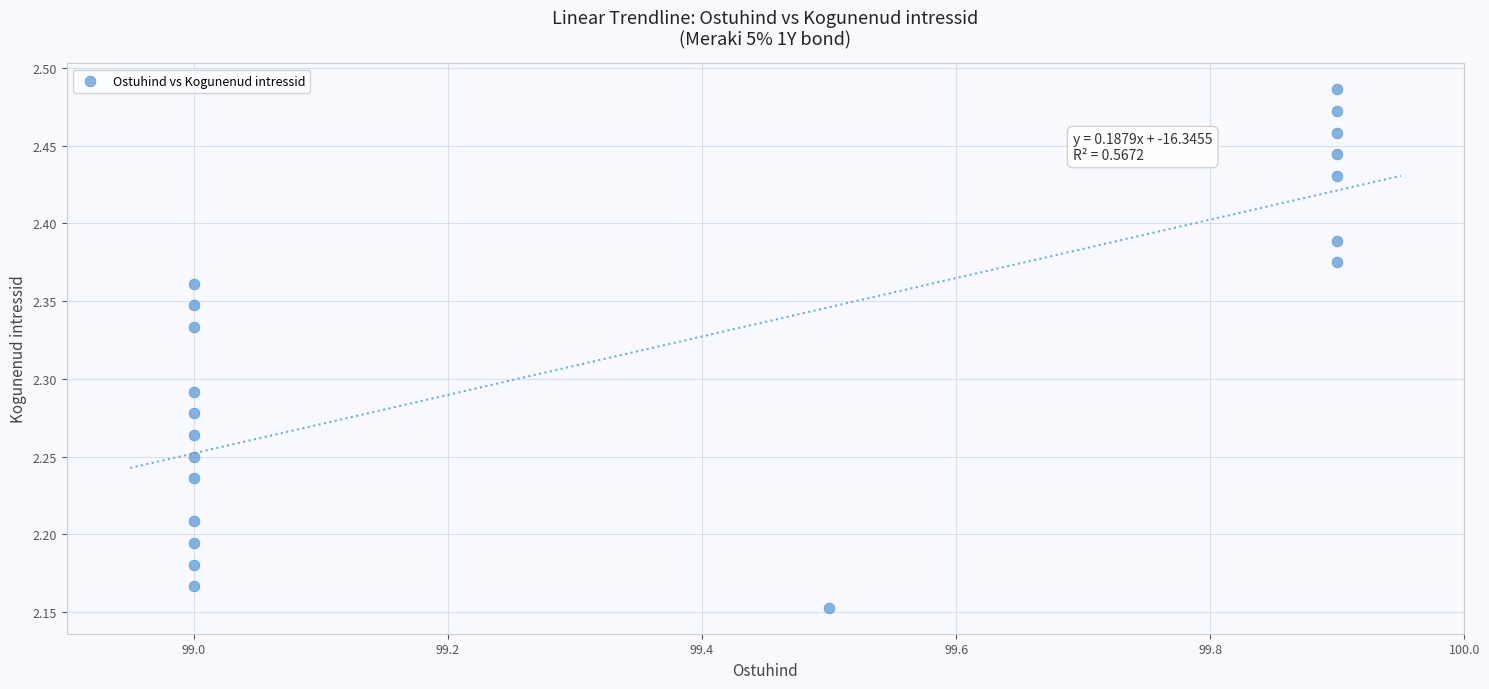

What is the range of Y values (max minus min)?

0.3